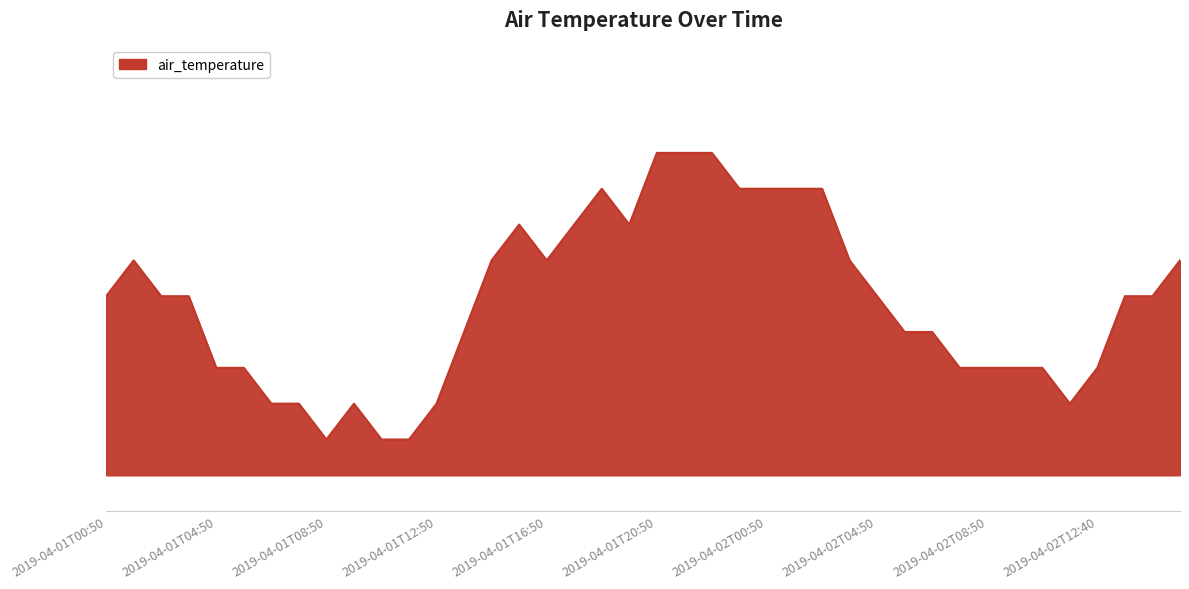

Rank the categories by value from highest to lowest.

2019-04-01T20:50, 2019-04-01T21:50, 2019-04-01T22:50, 2019-04-01T18:50, 2019-04-01T23:50, 2019-04-02T00:50, 2019-04-02T01:50, 2019-04-02T02:50, 2019-04-01T15:50, 2019-04-01T17:50, 2019-04-01T19:50, 2019-04-01T01:50, 2019-04-01T14:50, 2019-04-01T16:50, 2019-04-02T03:50, 2019-04-02T15:50, 2019-04-01T00:50, 2019-04-01T02:50, 2019-04-01T03:50, 2019-04-02T04:50, 2019-04-02T13:50, 2019-04-02T14:50, 2019-04-01T13:50, 2019-04-02T06:10, 2019-04-02T06:50, 2019-04-01T04:50, 2019-04-01T05:50, 2019-04-02T07:50, 2019-04-02T08:50, 2019-04-02T09:50, 2019-04-02T10:50, 2019-04-02T12:40, 2019-04-01T06:50, 2019-04-01T07:50, 2019-04-01T09:50, 2019-04-01T12:50, 2019-04-02T11:50, 2019-04-01T08:50, 2019-04-01T10:50, 2019-04-01T11:50